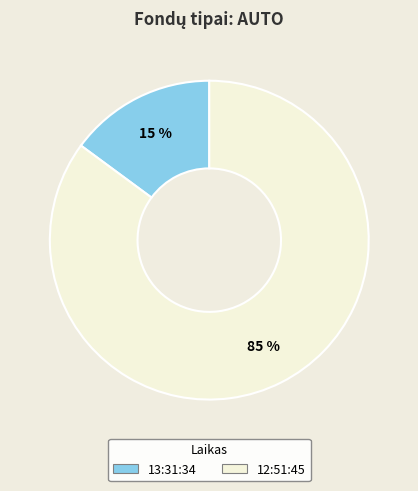

How many slices are in this pie chart?

2